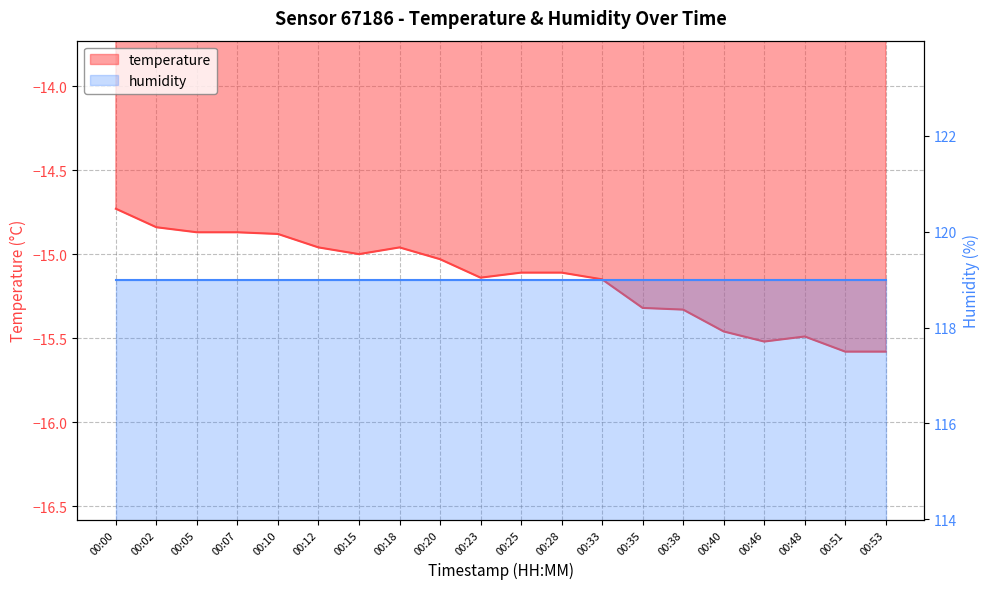

What is the difference between the values at 00:23 and 00:12?

0.2